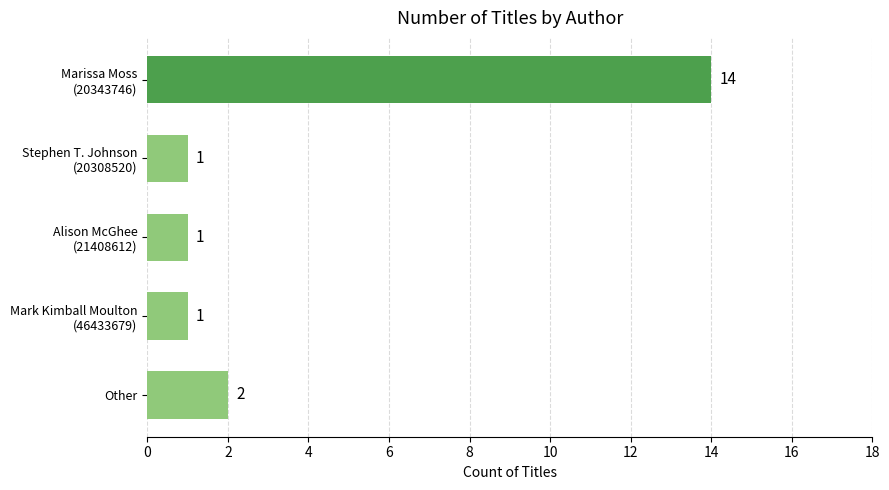

How many categories are shown in the chart?

5